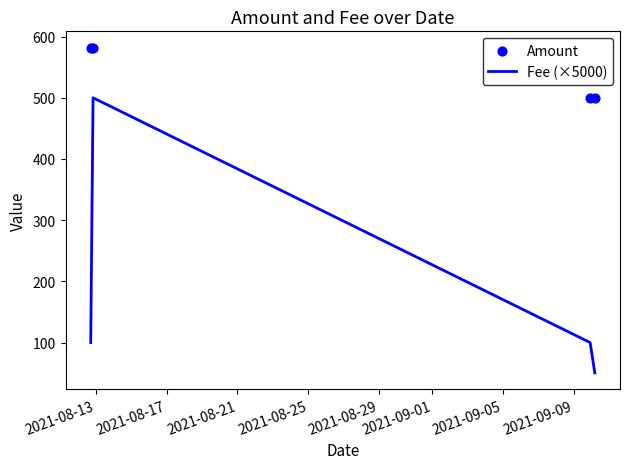

At how many categories does at least one series exceed 64?

4